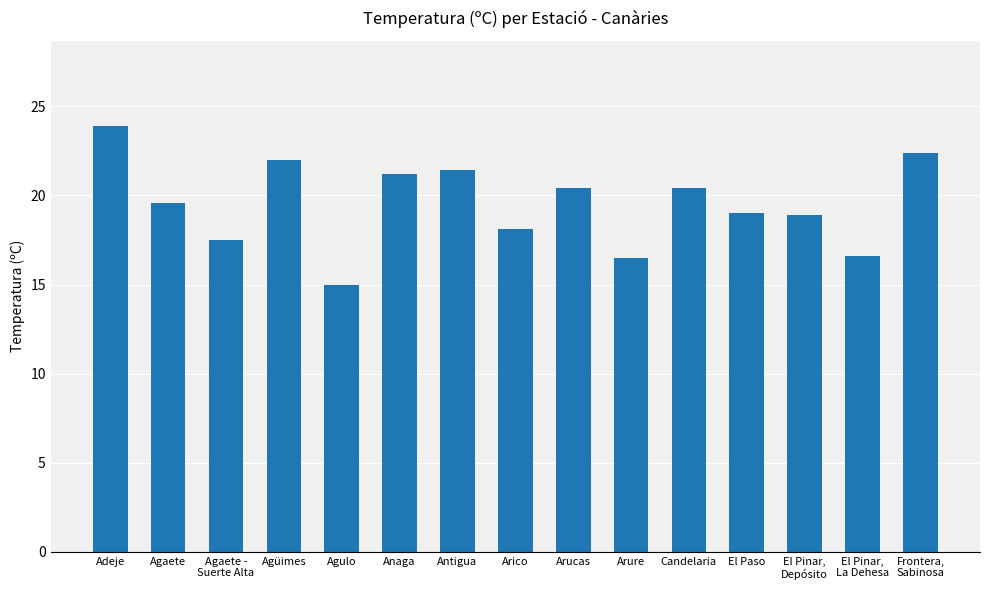

What is the maximum value shown in the chart?

23.9